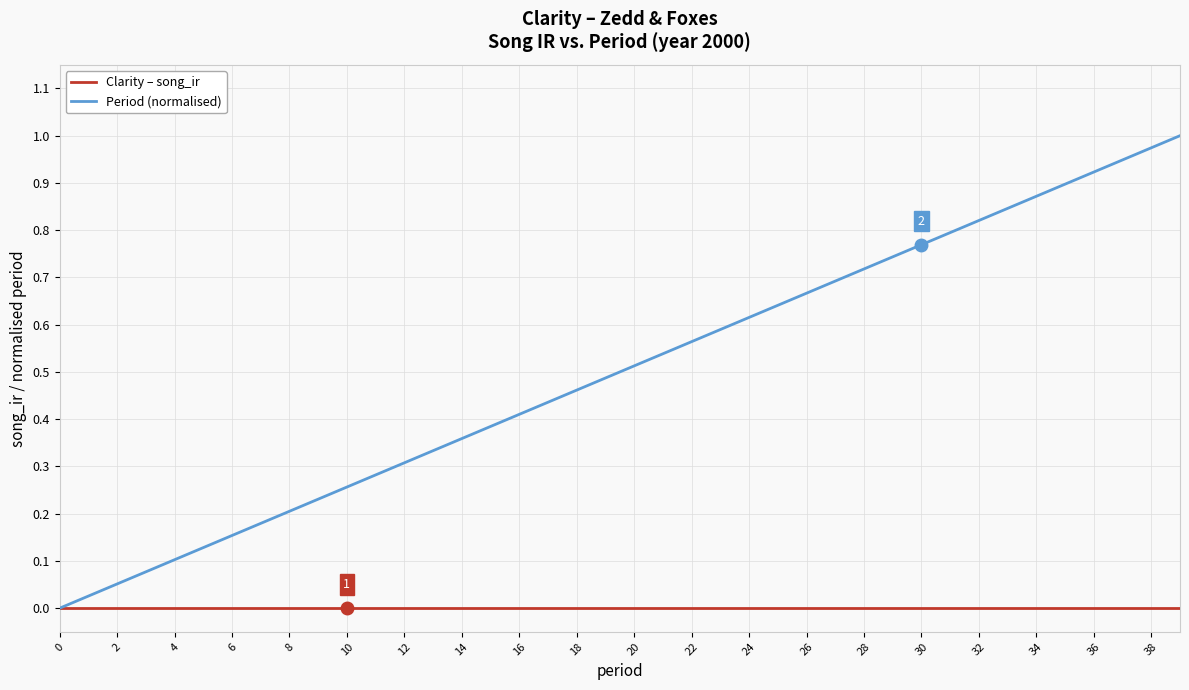

Which series has the largest range (max minus min)?

Period (normalised)